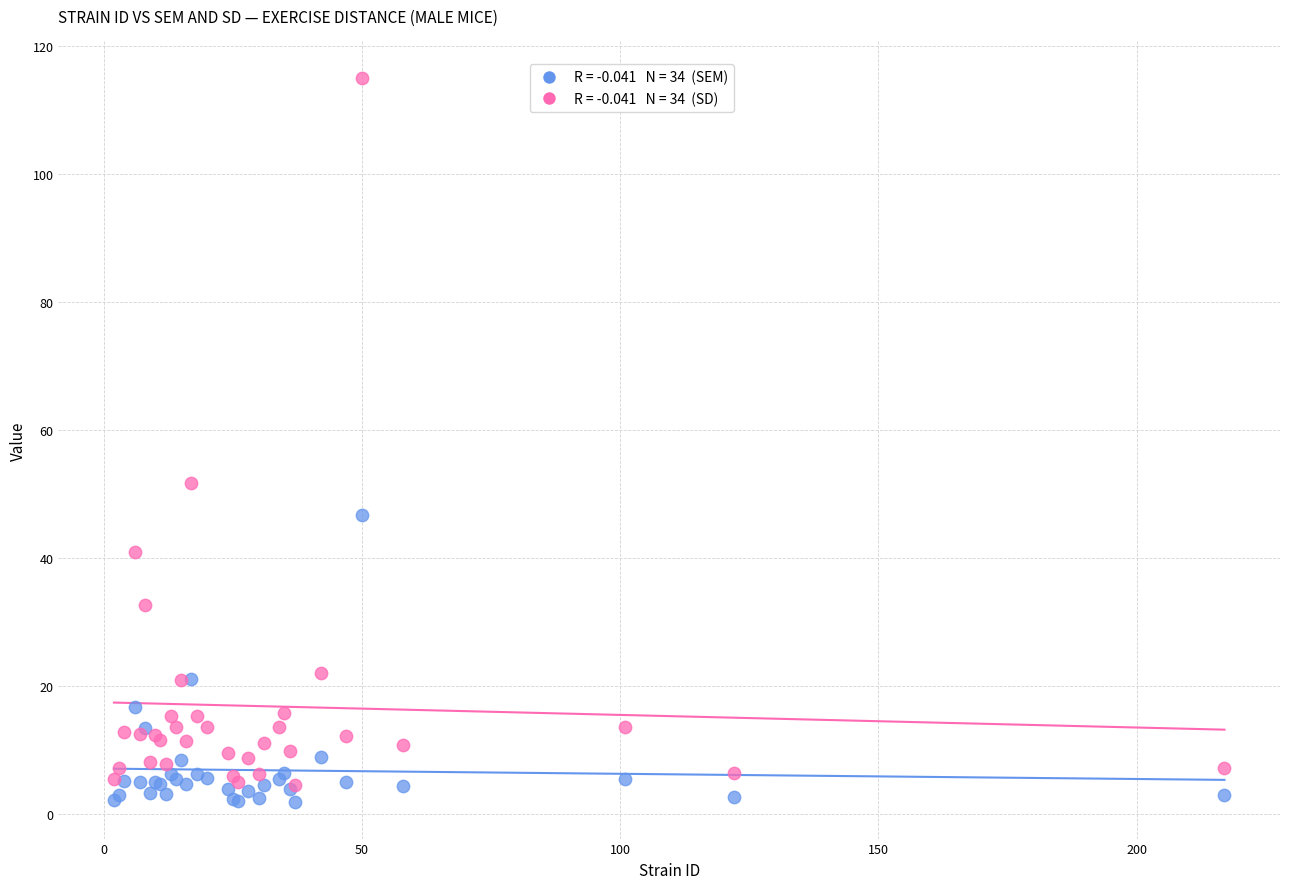

Across all series, what Y value is closest to 58?

51.8